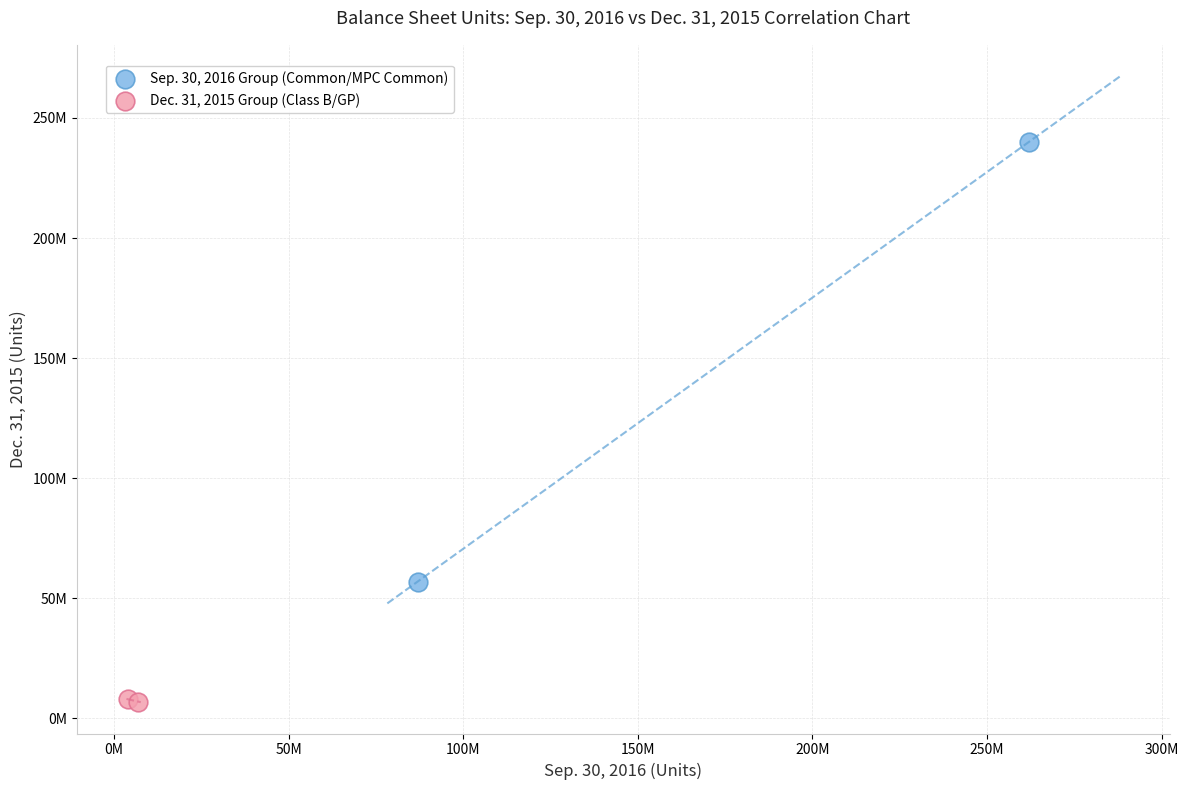

What are all the series names shown in the legend?

Sep. 30, 2016 Group (Common/MPC Common), Dec. 31, 2015 Group (Class B/GP)